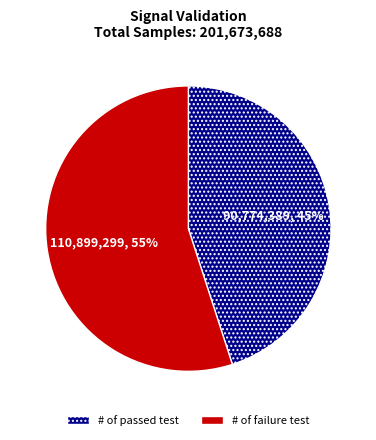

How many slices are in this pie chart?

2